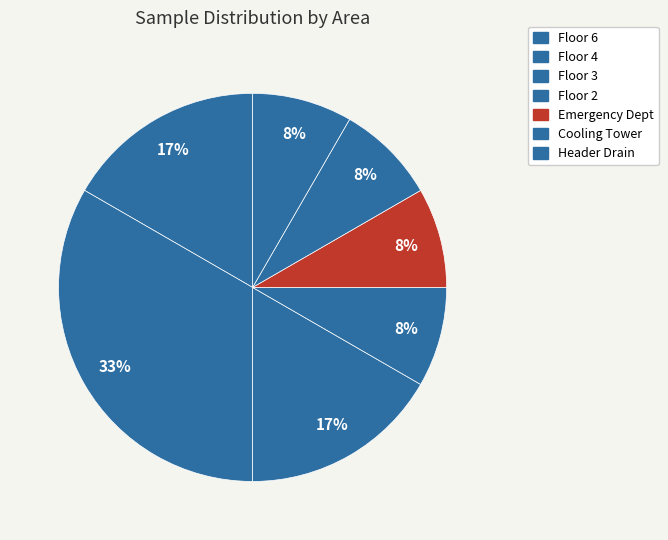

Count the number of slices in the pie.

7